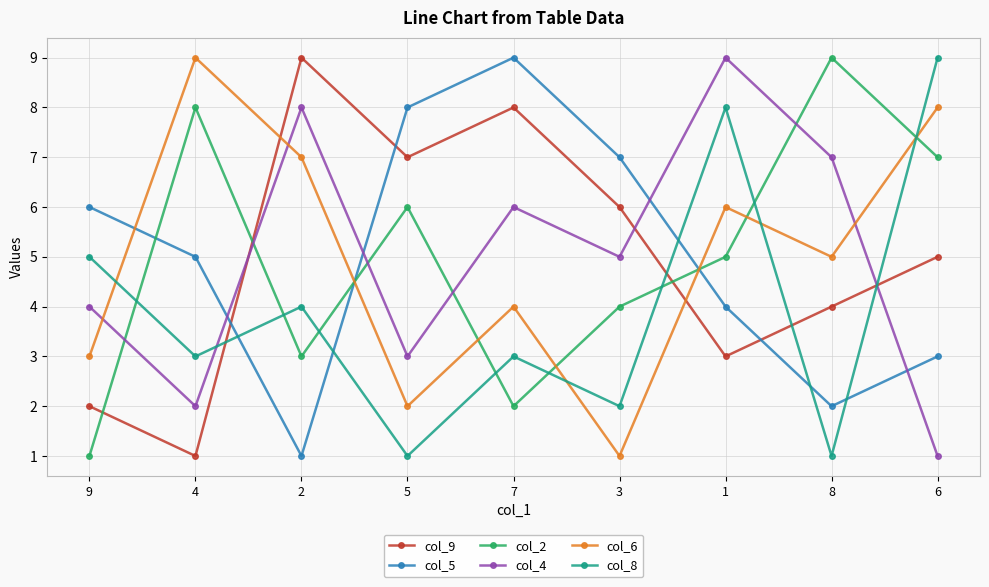

What is the average value of the col_5 series?

5